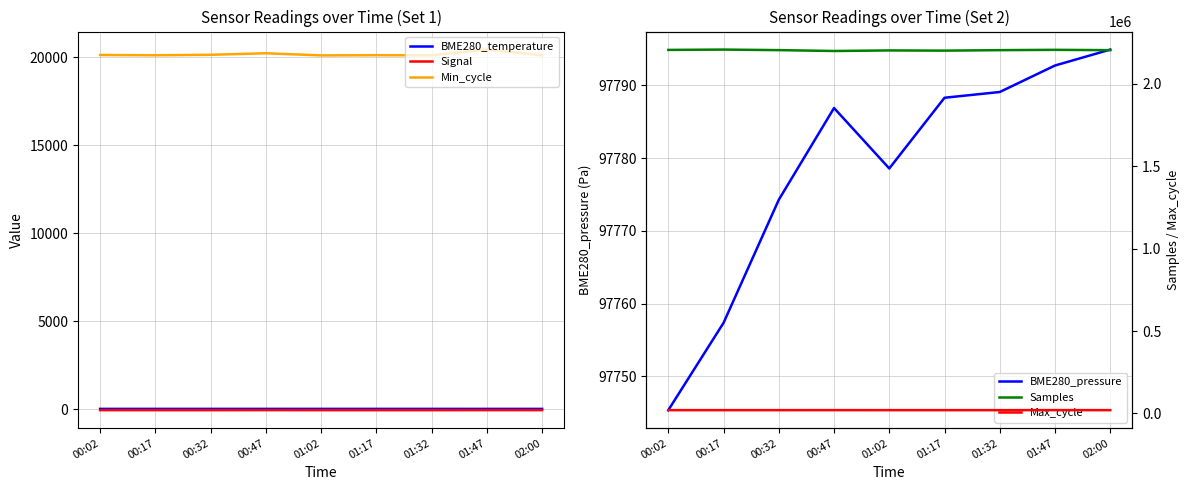

What is the difference between the Max_cycle values at 00:02 and 02:00?

20.0